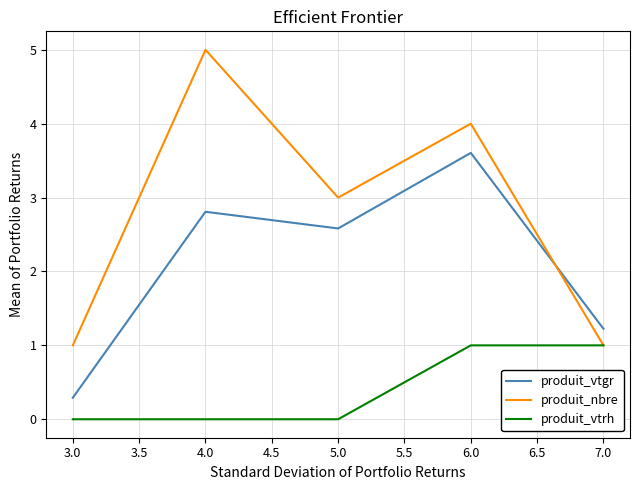

Which series changed the most between 6.0 and 7.0?

produit_nbre